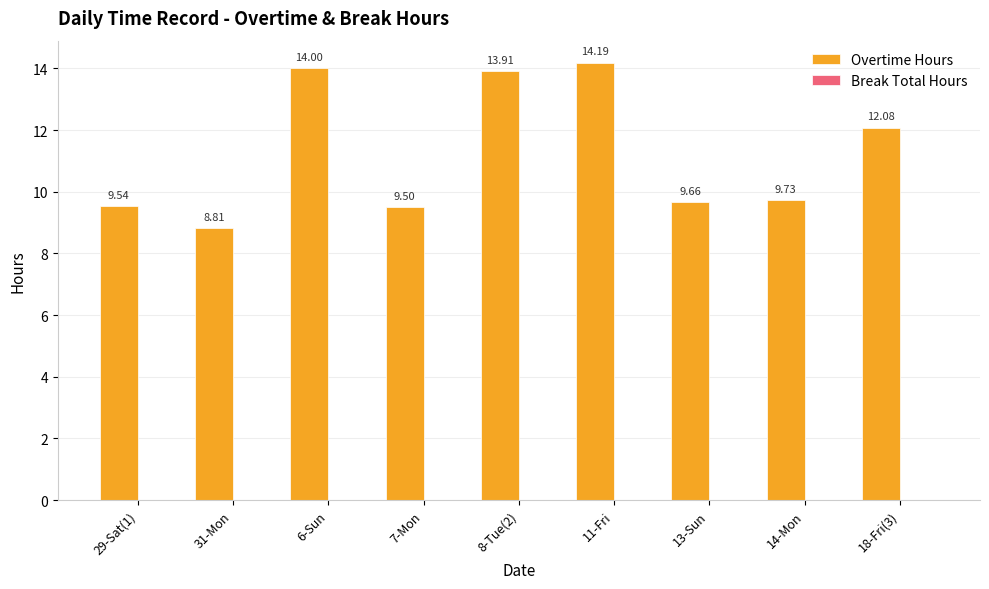

Rank the categories by value from highest to lowest.

11-Fri, 6-Sun, 8-Tue(2), 18-Fri(3), 14-Mon, 13-Sun, 29-Sat(1), 7-Mon, 31-Mon